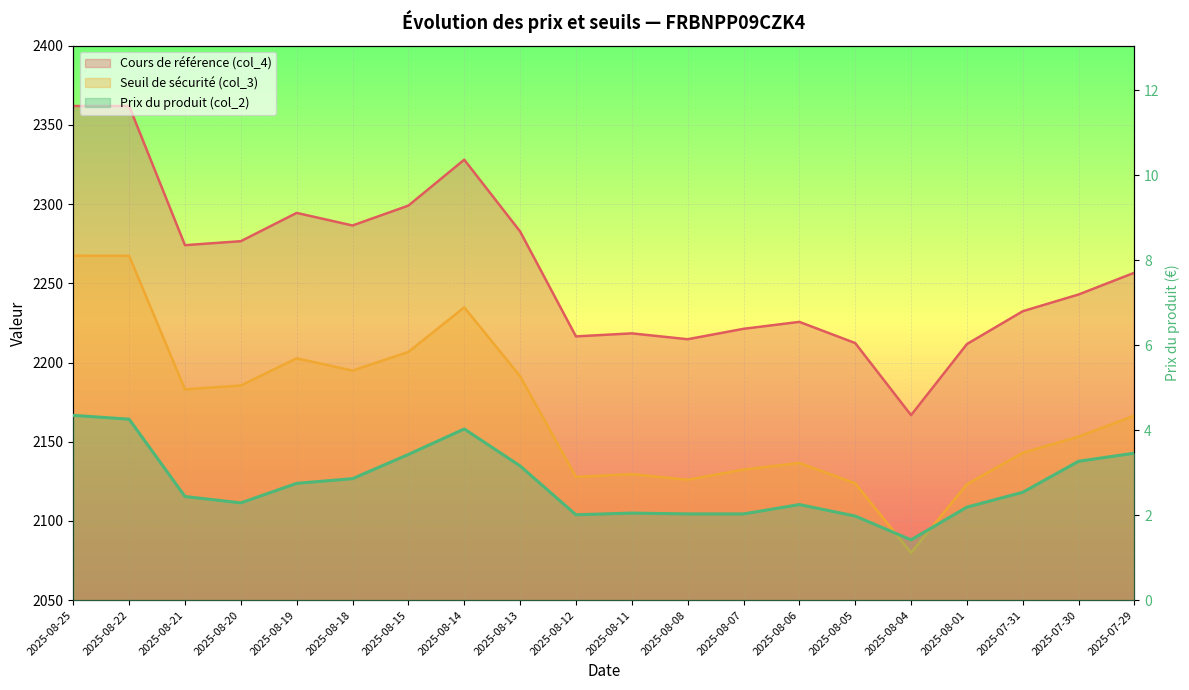

How many values in the Cours de référence (col_4) series are below 2256?

10